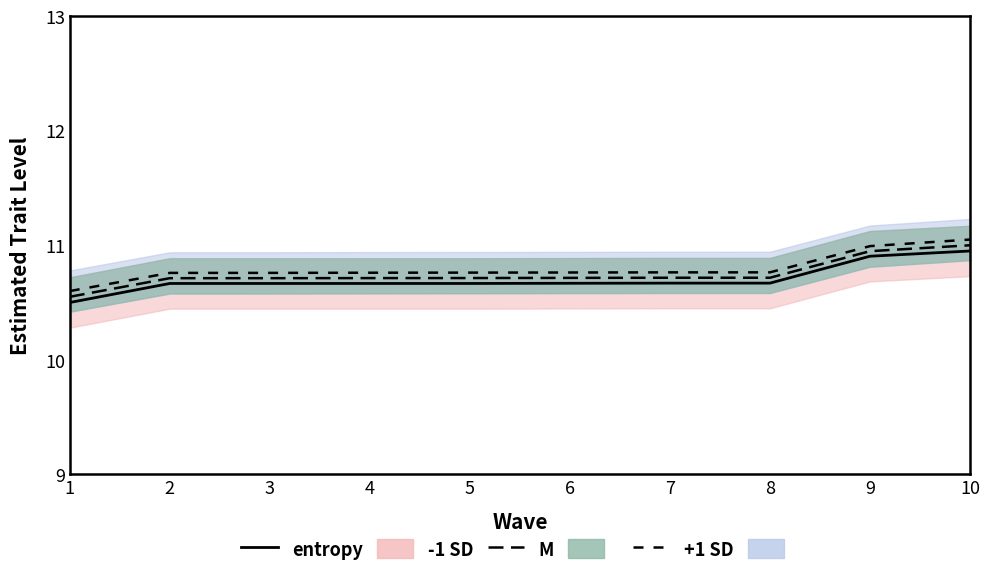

True or false: entropy and +1 SD_line intersect in this chart.

False